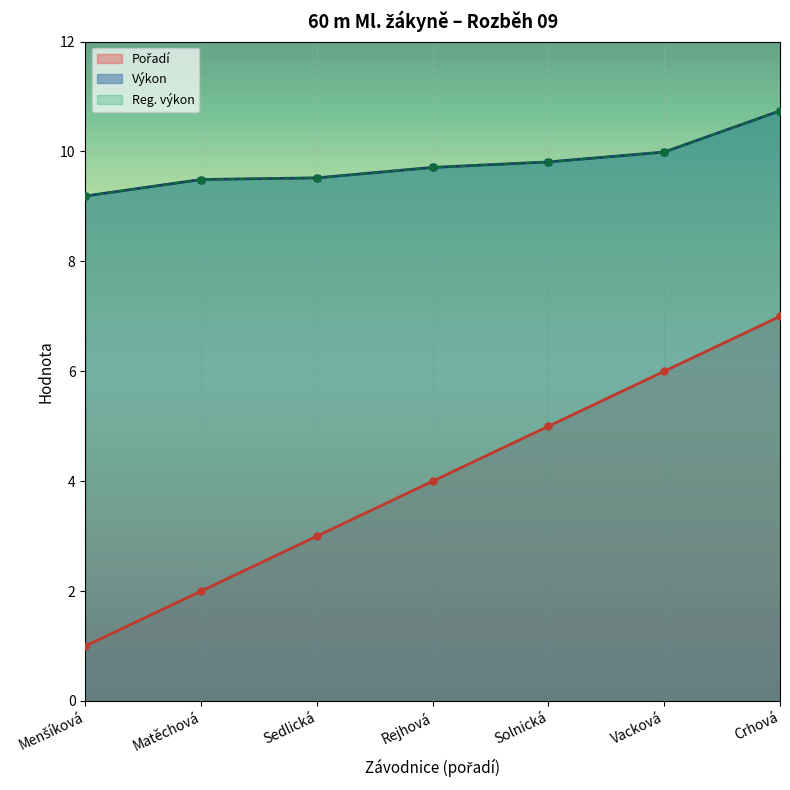

What is the label of the 7th point from the left?

Crhová